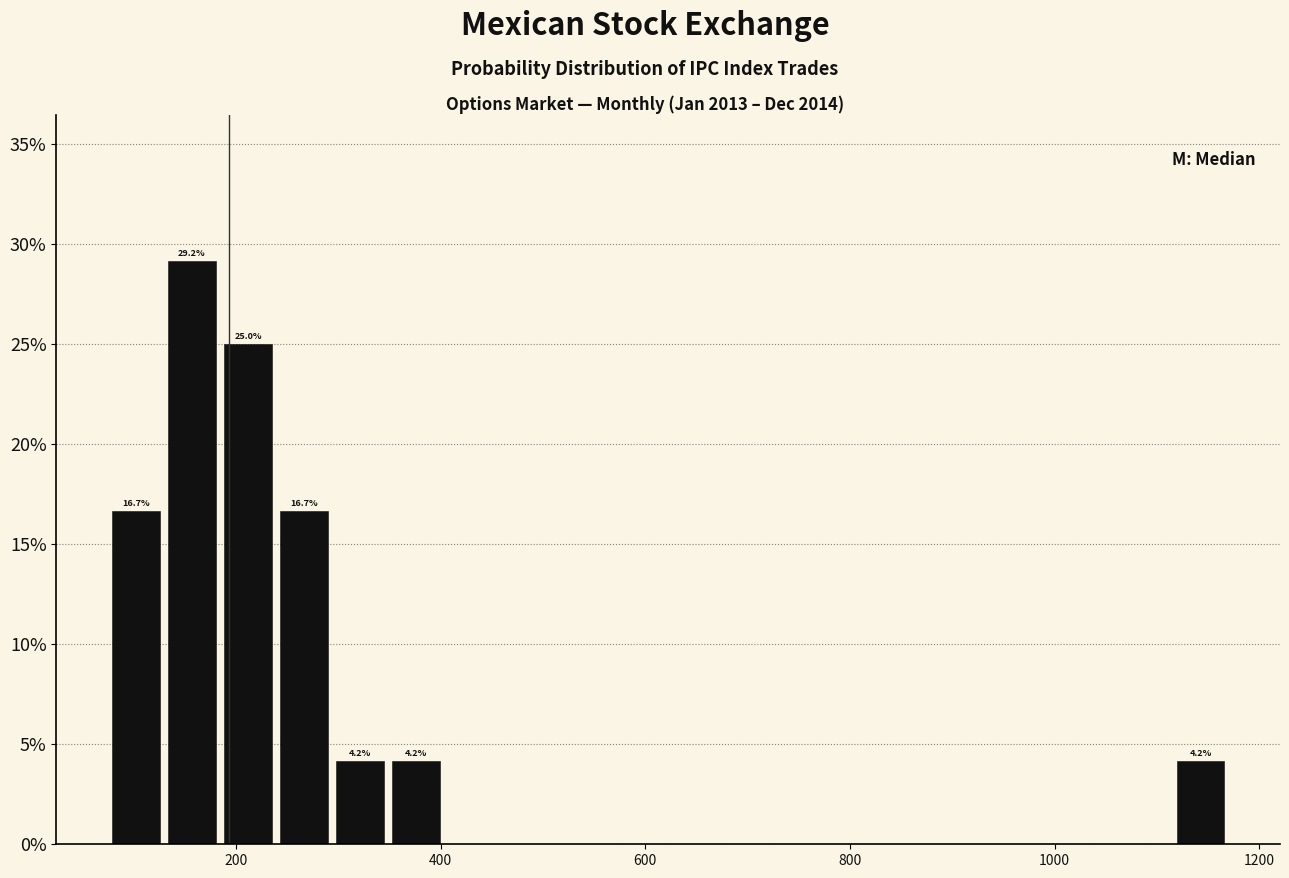

Read against the x-axis, roughly where is the centre of the tallest bar?

160